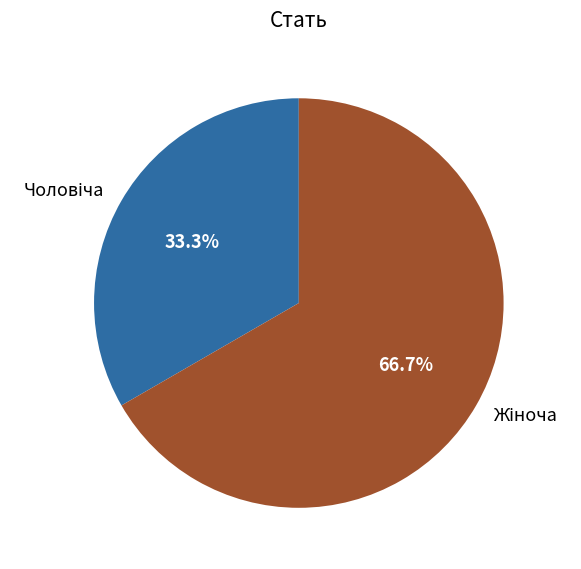

Is there a majority slice in this chart?

Yes